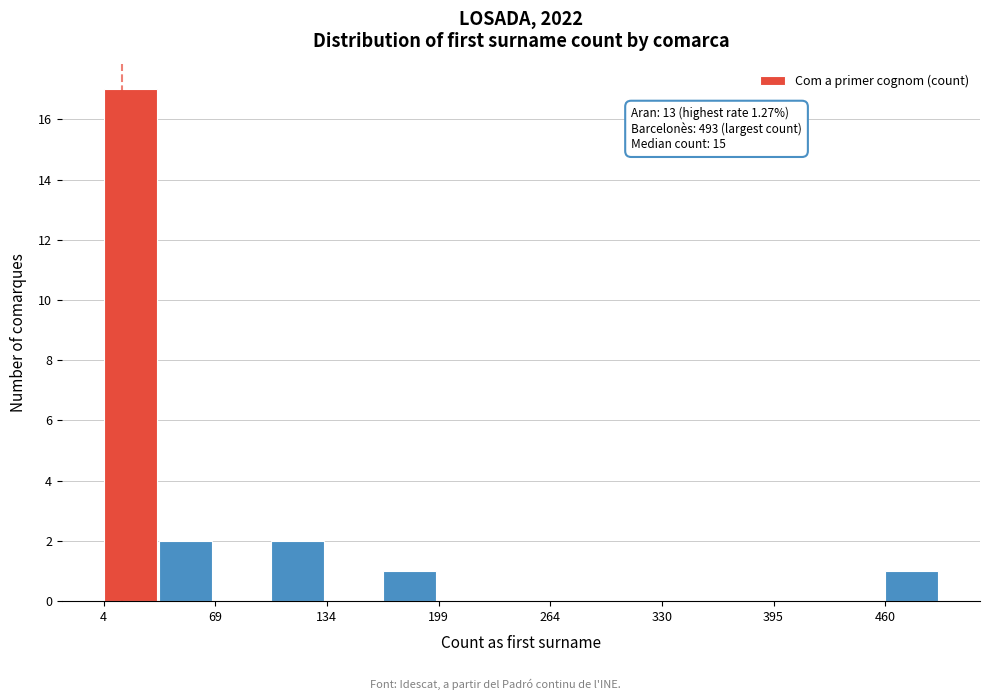

Read against the x-axis, roughly where is the centre of the tallest bar?

20